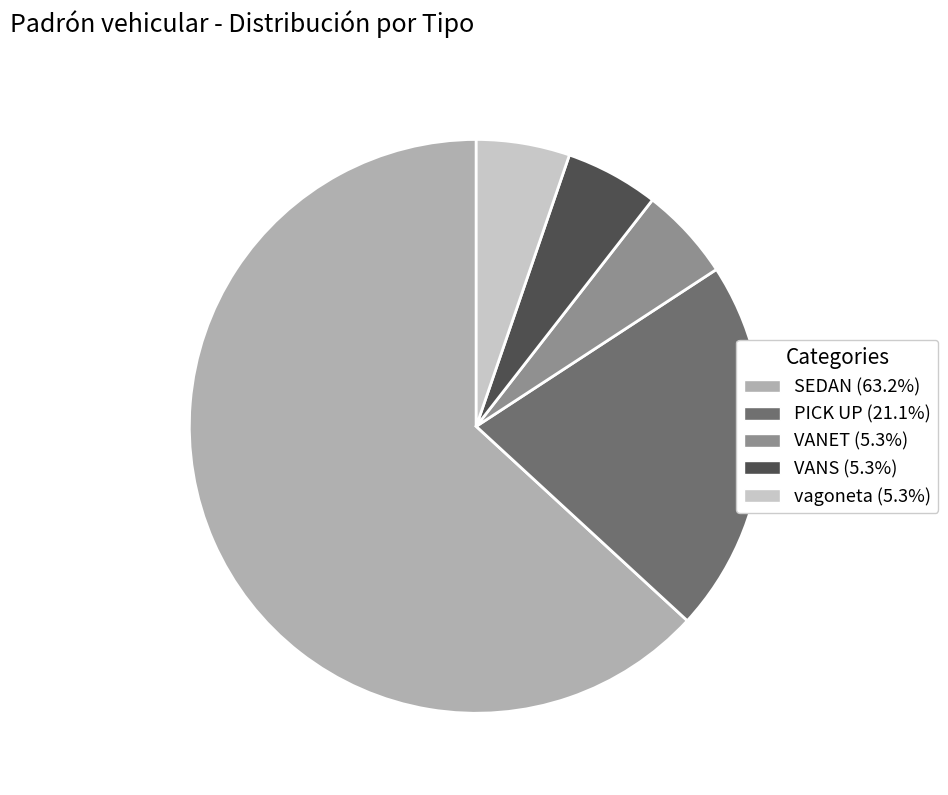

Is there any slice that represents more than half of the pie?

Yes